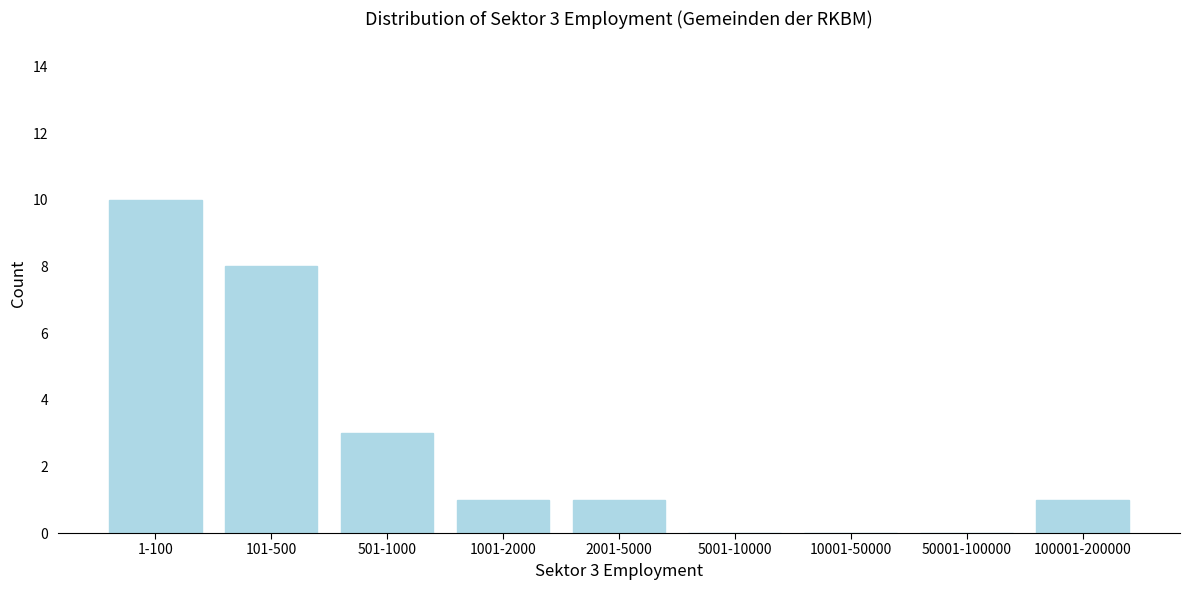

Reading left to right, list all the values displayed in this chart.

1-100=10	101-500=8	501-1000=3	1001-2000=1	2001-5000=1	5001-10000=0	10001-50000=0	50001-100000=0	100001-200000=1